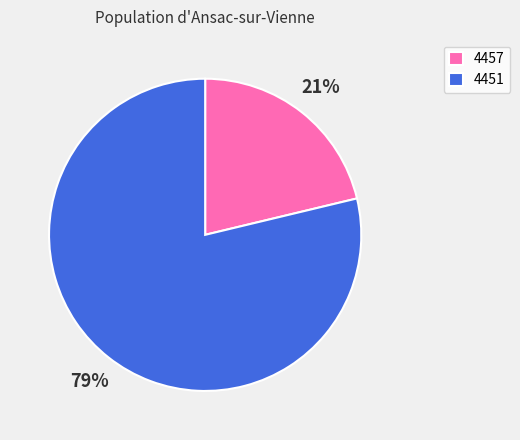

Is it true that 4457 is 21% of the pie?

True